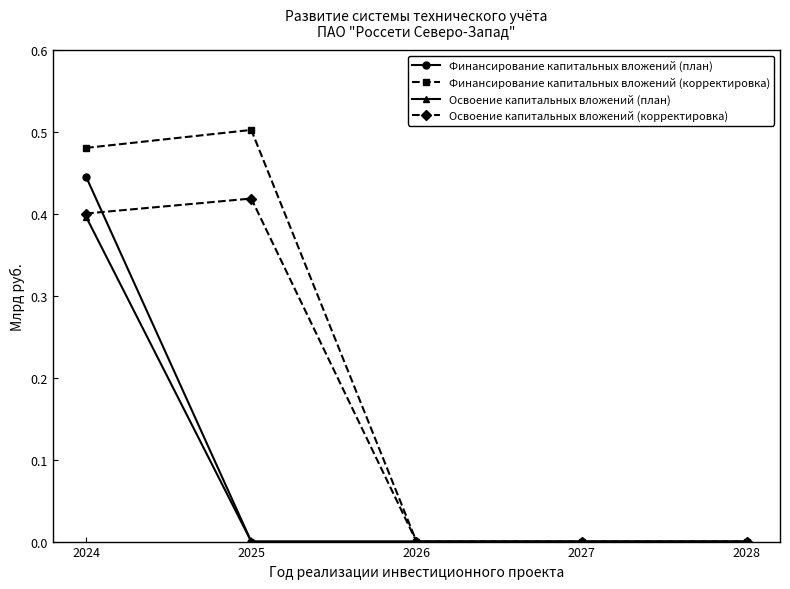

True or false: Освоение капитальных вложений (план) has more than 2 points higher than both neighbors.

False